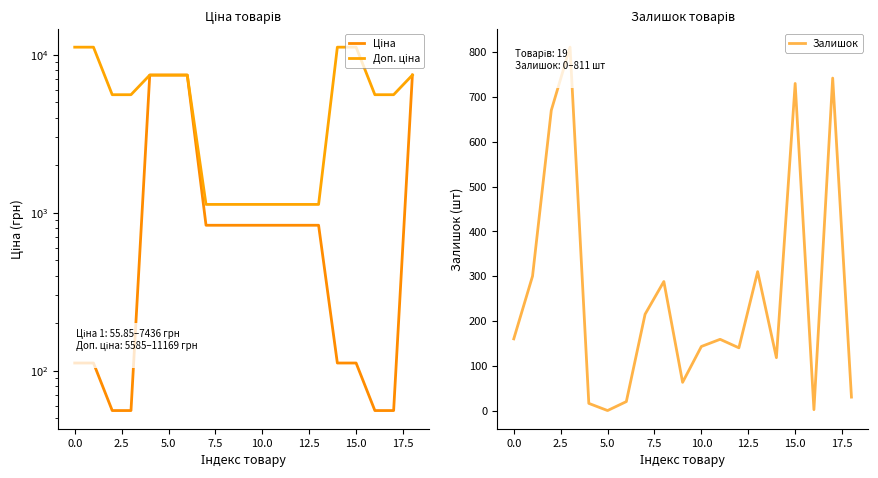

What is the label of the 14th point from the left?

13